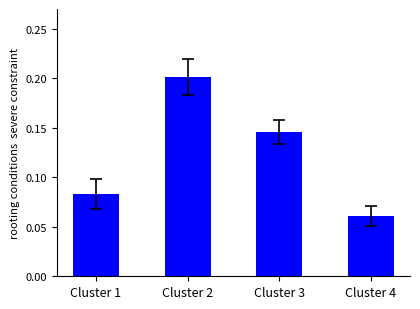

Count the values in the range 0 to 1.

4